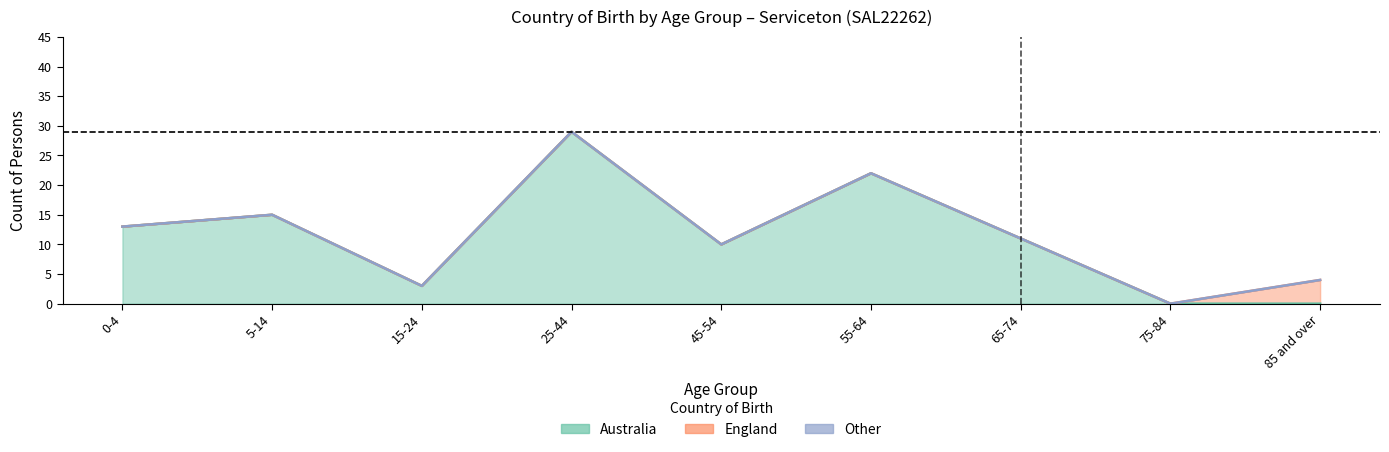

What is the sum of all Australia values?

103